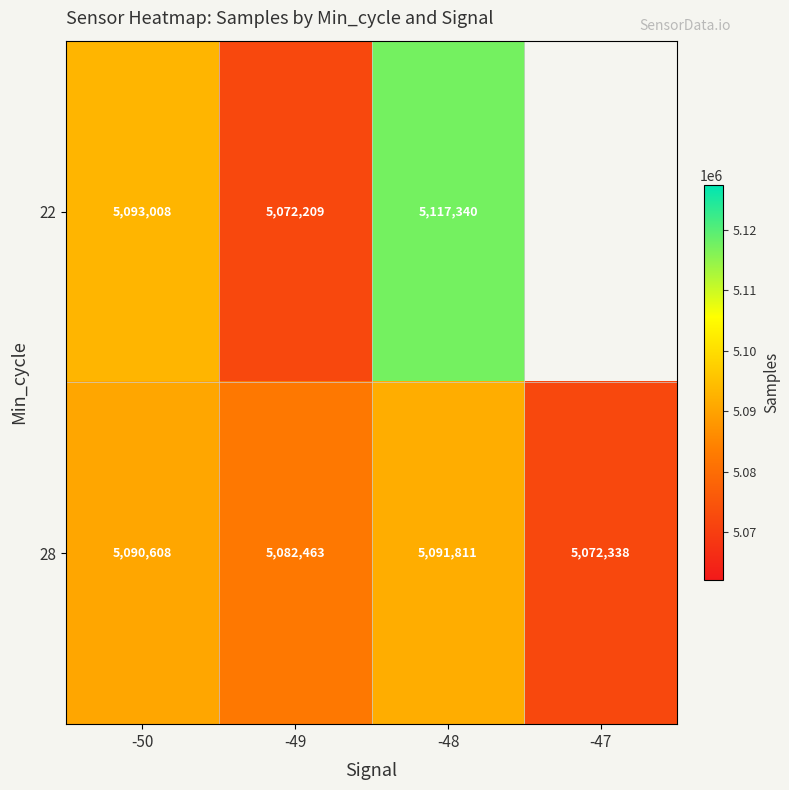

Between -47 and -50, which is larger?

-50